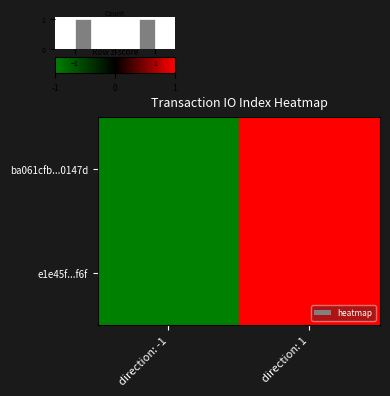

Reading right to left, list all the values displayed in this chart.

ba061cfb...0147d: direction: 1=1	direction: -1=-1
e1e45f...f6f: direction: 1=1	direction: -1=-1